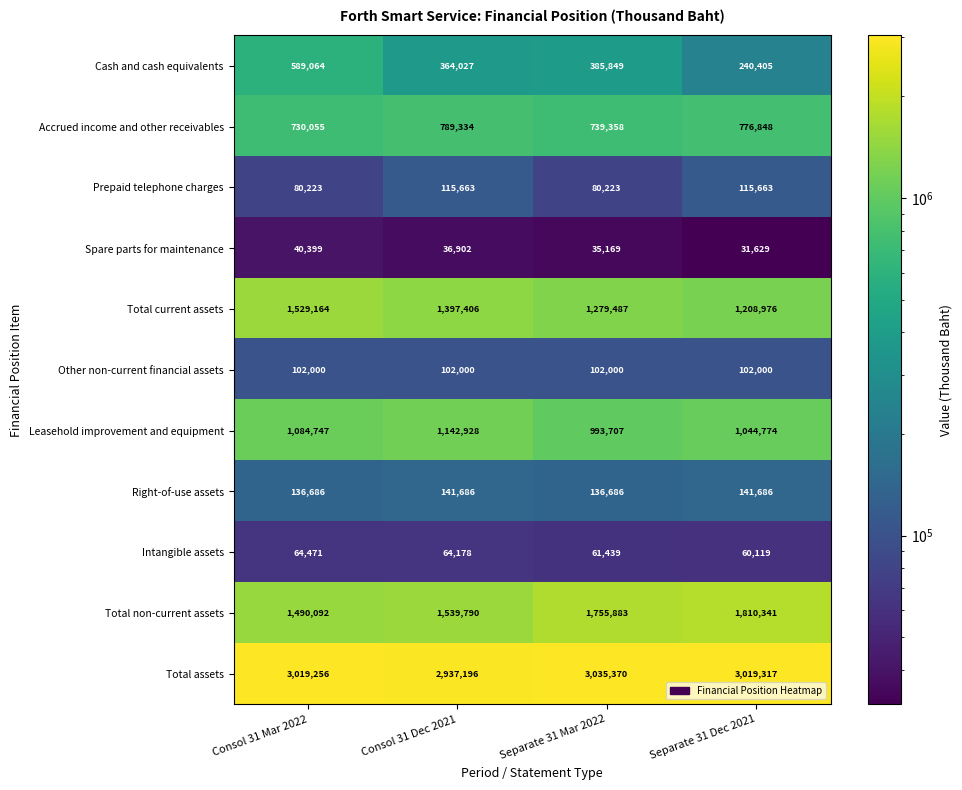

At which category does the chart reach its peak across all series?

Separate 31 Mar 2022